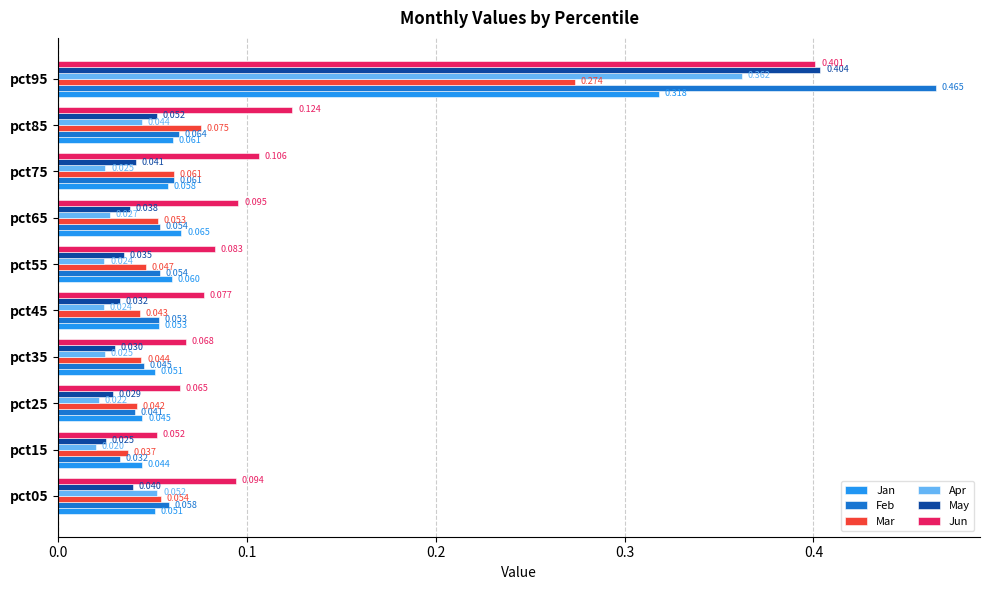

Rank the series by their maximum value, from highest to lowest.

Feb, May, Jun, Apr, Jan, Mar